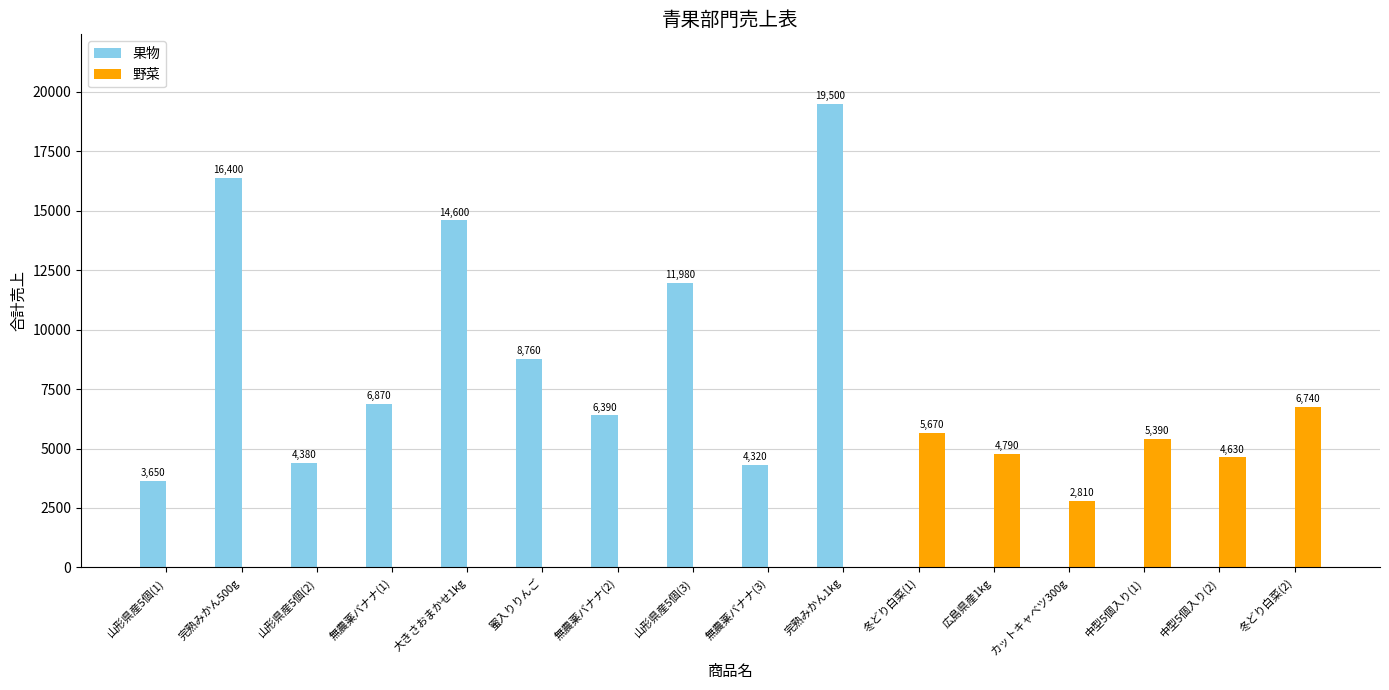

Which series changed the most between 無農薬バナナ(1) and 中型5個入り(1)?

果物